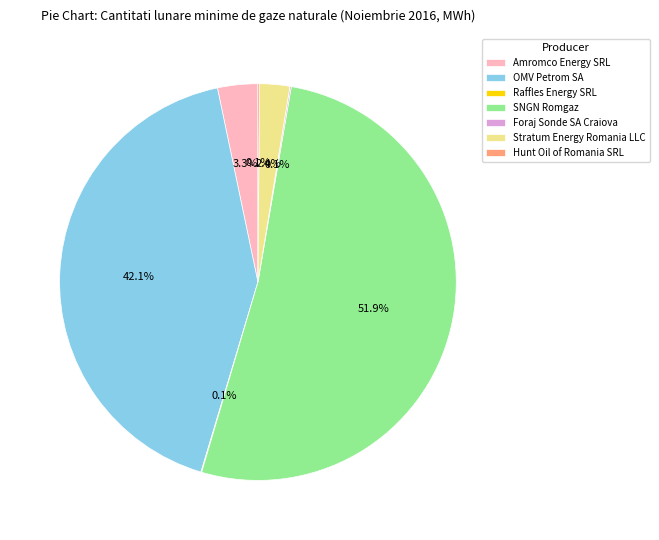

Do Amromco Energy SRL and OMV Petrom SA together represent more than half of the pie?

No